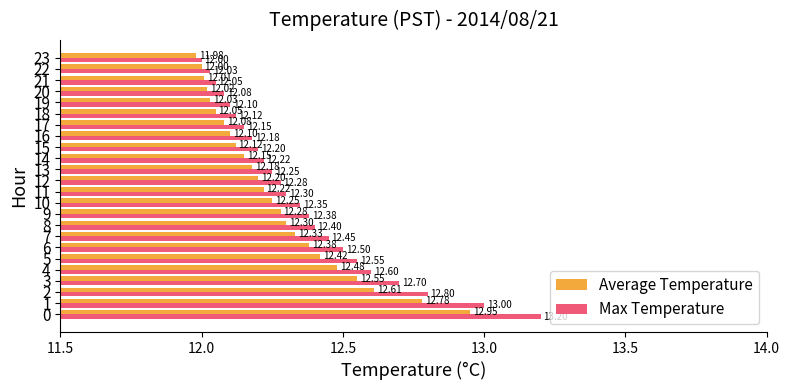

At which category does the chart reach its peak across all series?

0